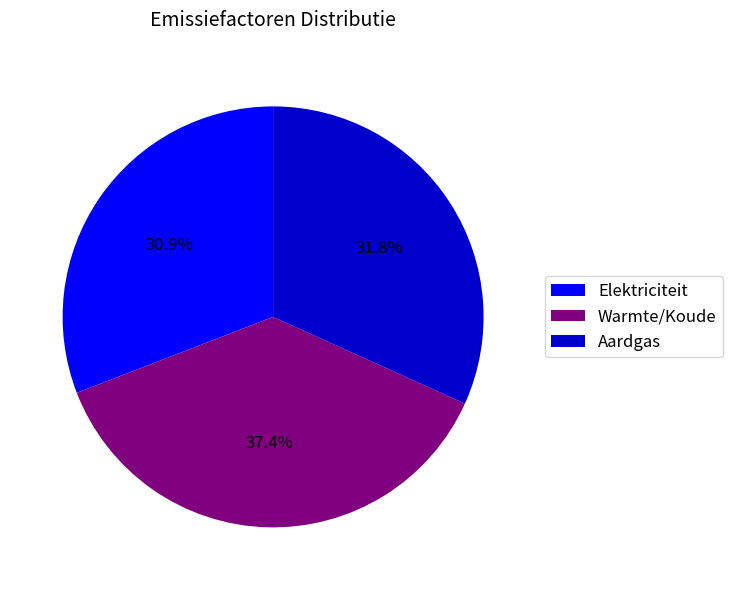

To the nearest percent, what percentage of the pie is Elektriciteit?

31%